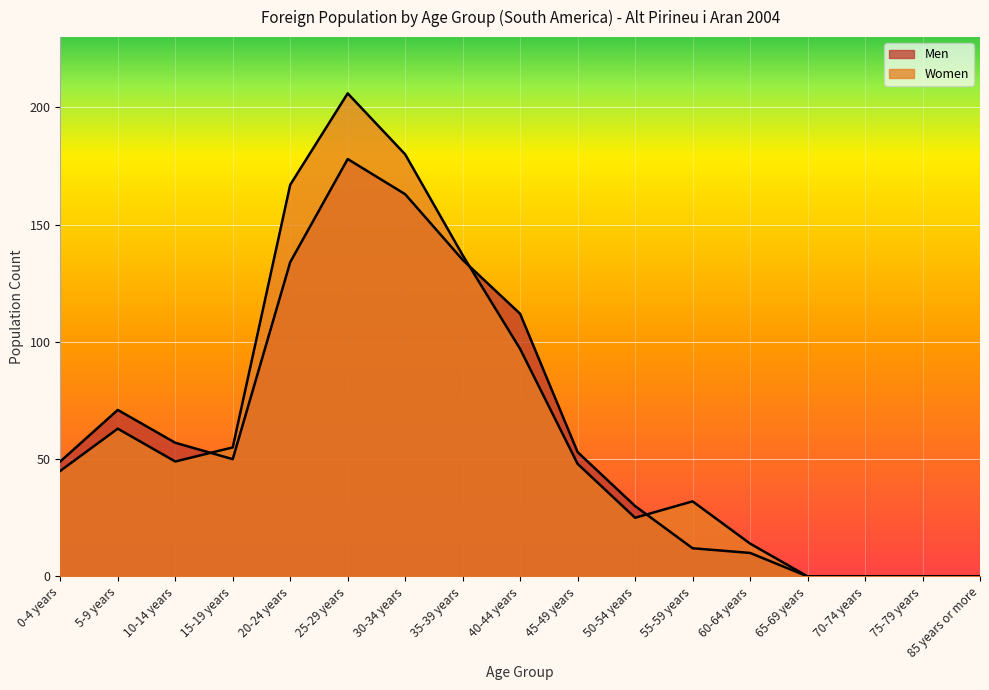

Where do Men and Women first cross each other?

10-14 years and 15-19 years